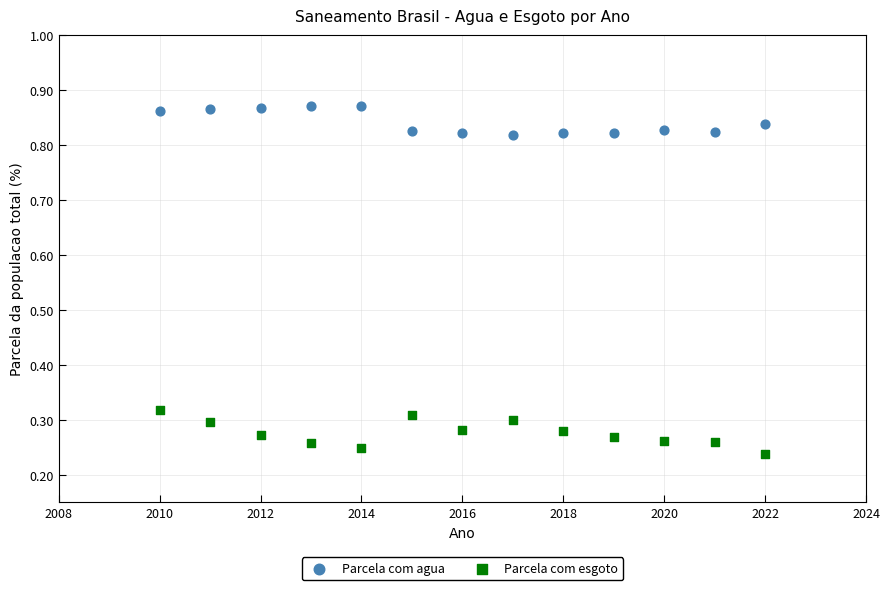

What are all the series names shown in the legend?

Parcela com agua, Parcela com esgoto